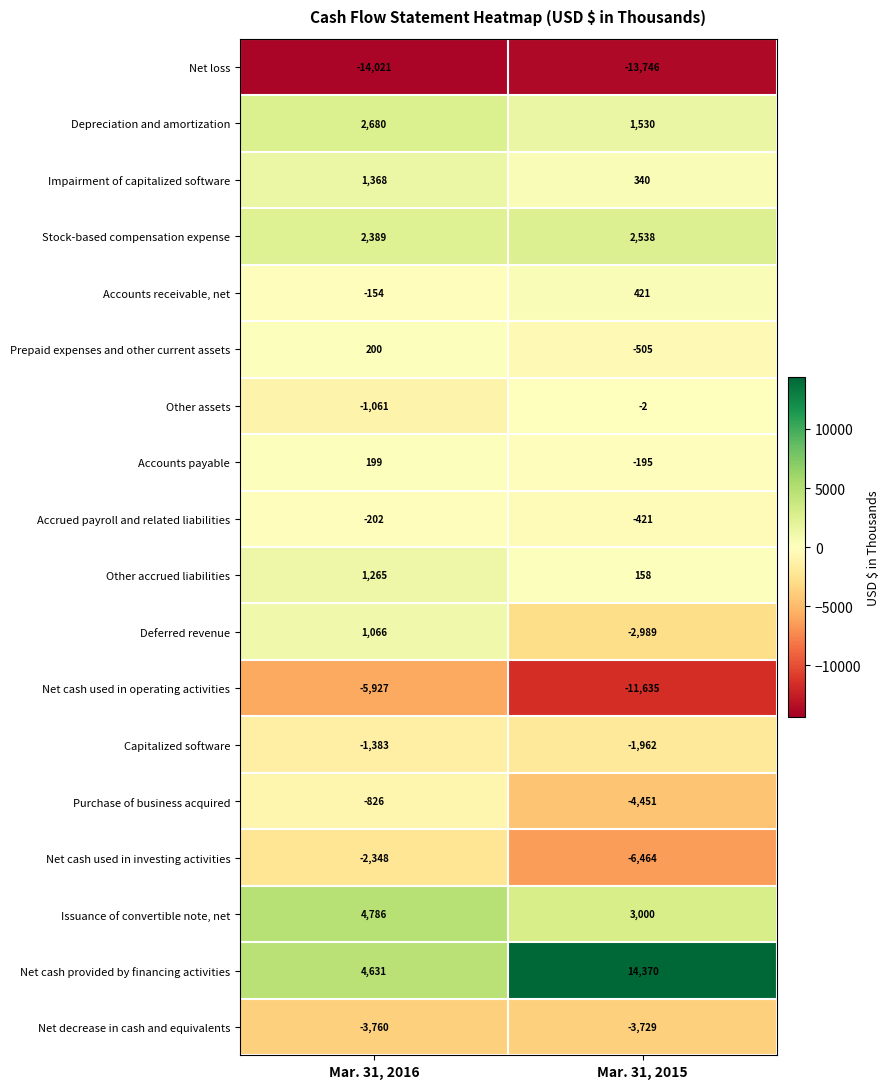

True or false: Other assets has a value of -1061 at Mar. 31, 2016.

True